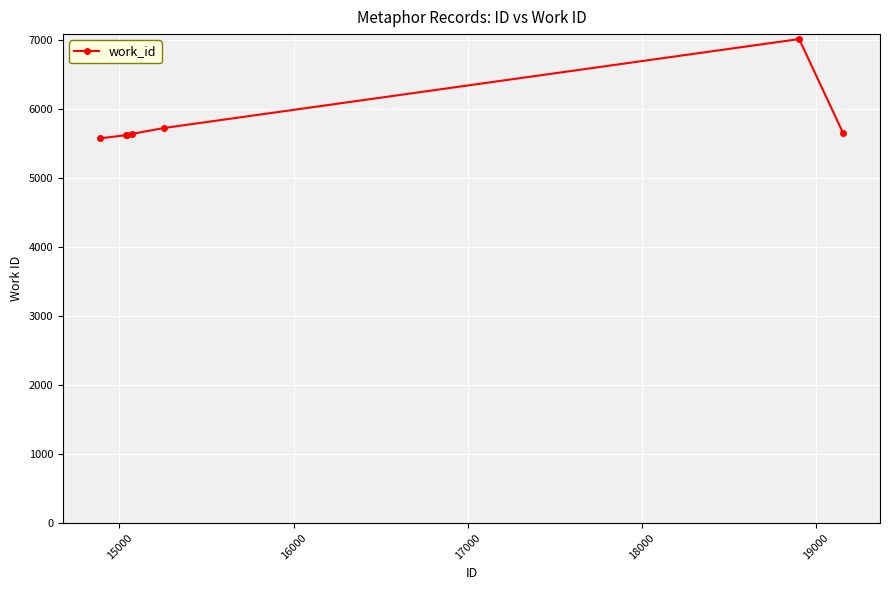

What is the greatest value displayed?

7013